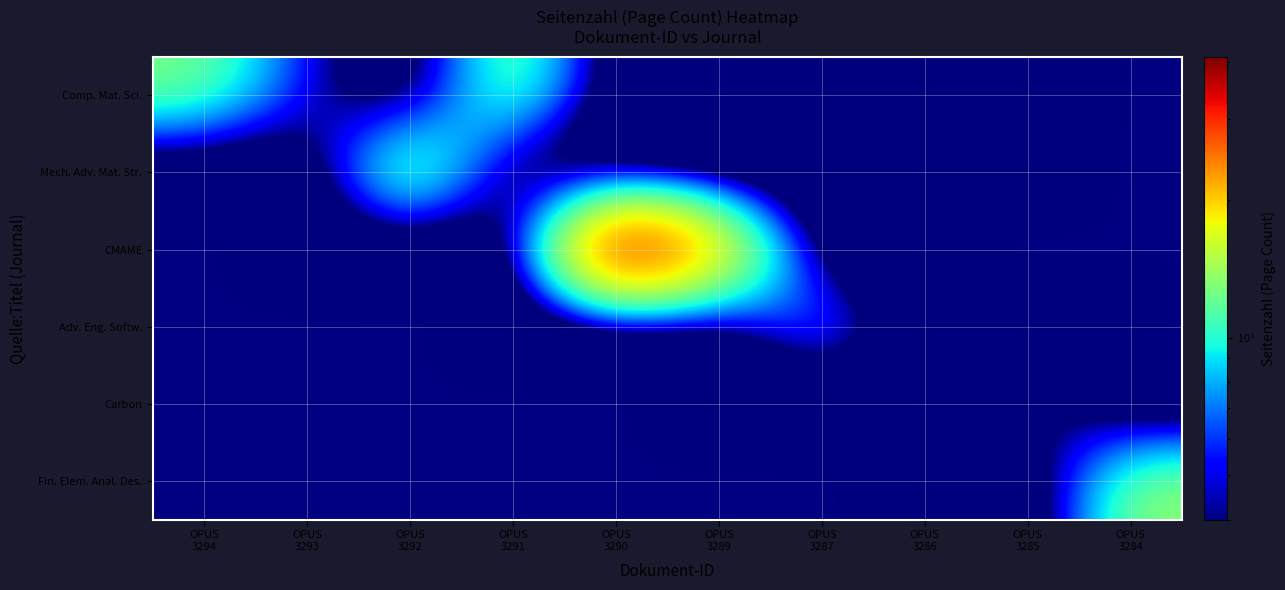

Rank the series by their maximum value, from highest to lowest.

CMAME, Mech. Adv. Mat. Str., Comp. Mat. Sci., Fin. Elem. Anal. Des., Adv. Eng. Softw., Carbon